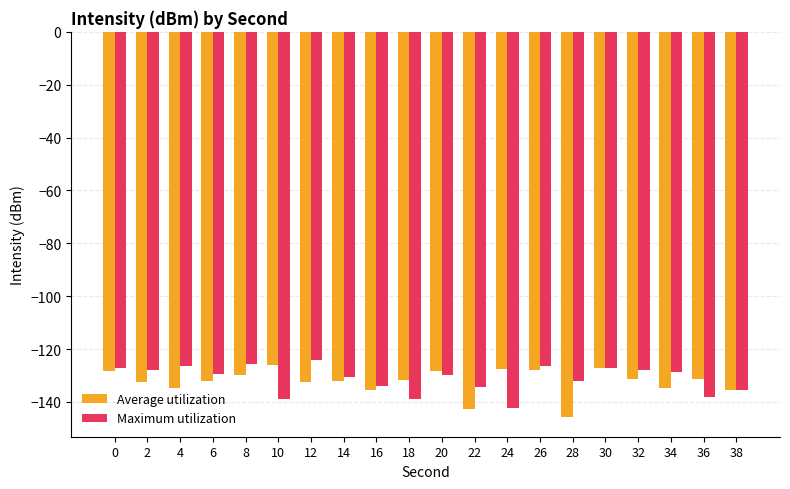

What is the total value across all series at 20?

-257.9